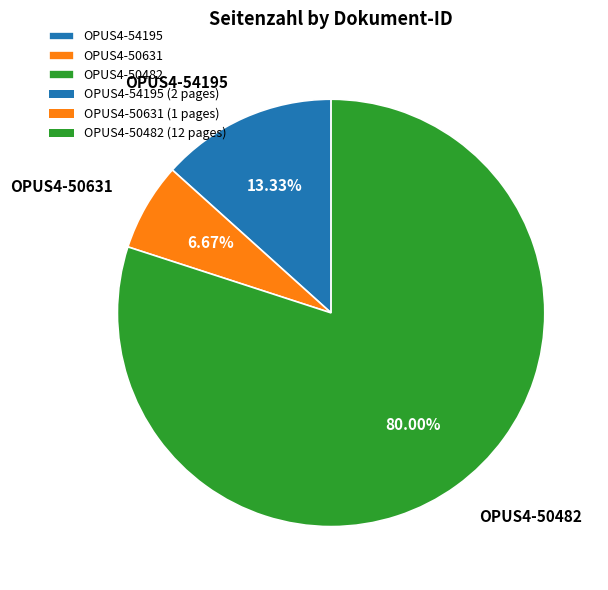

What percentage is the OPUS4-50482 slice, to the nearest percent?

80%